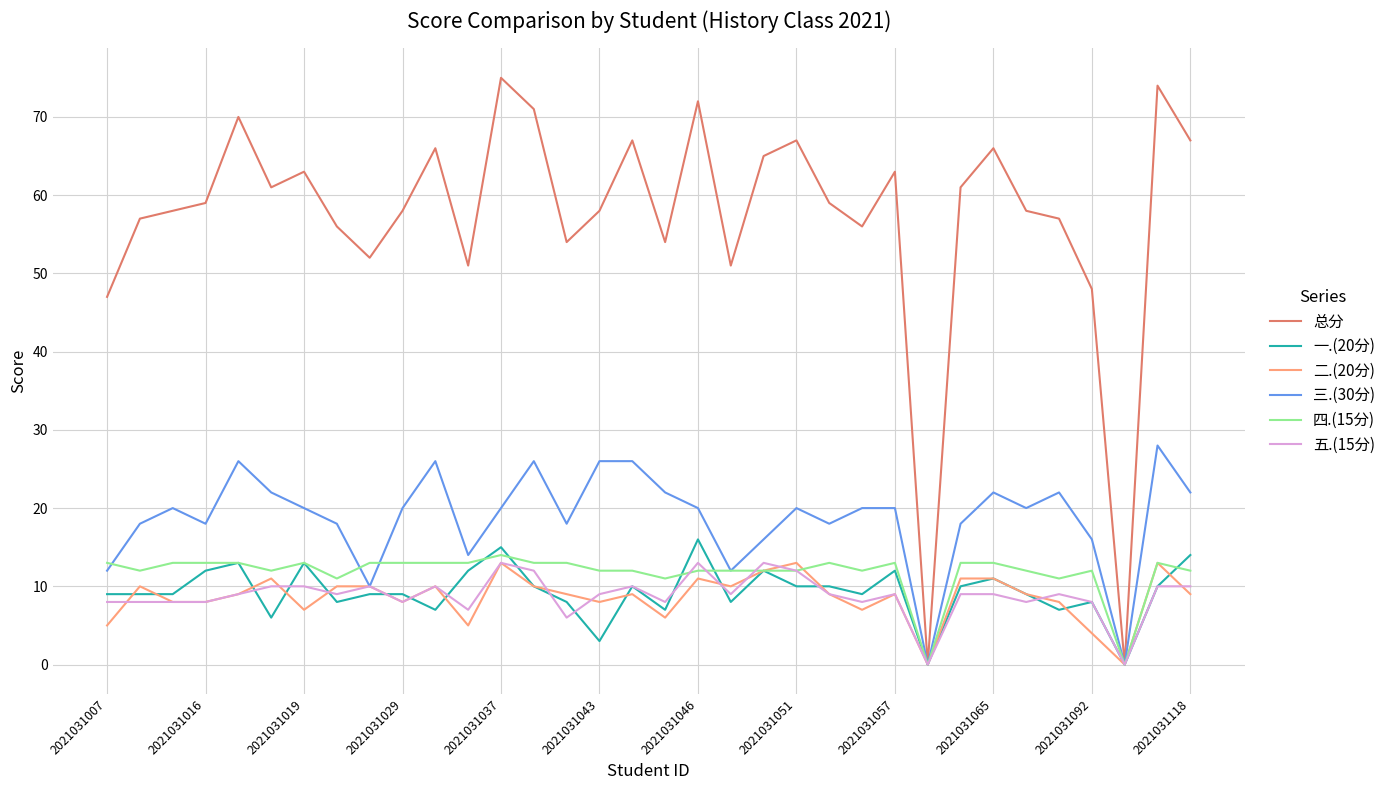

Which series has the largest total across all categories?

总分